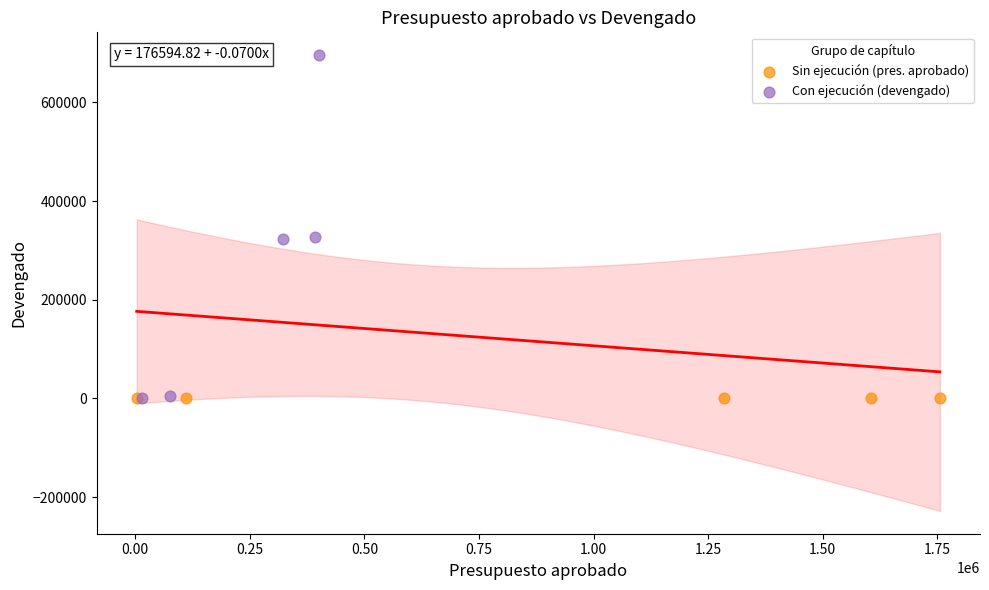

Which series reaches the maximum Y coordinate?

Con ejecución (devengado)